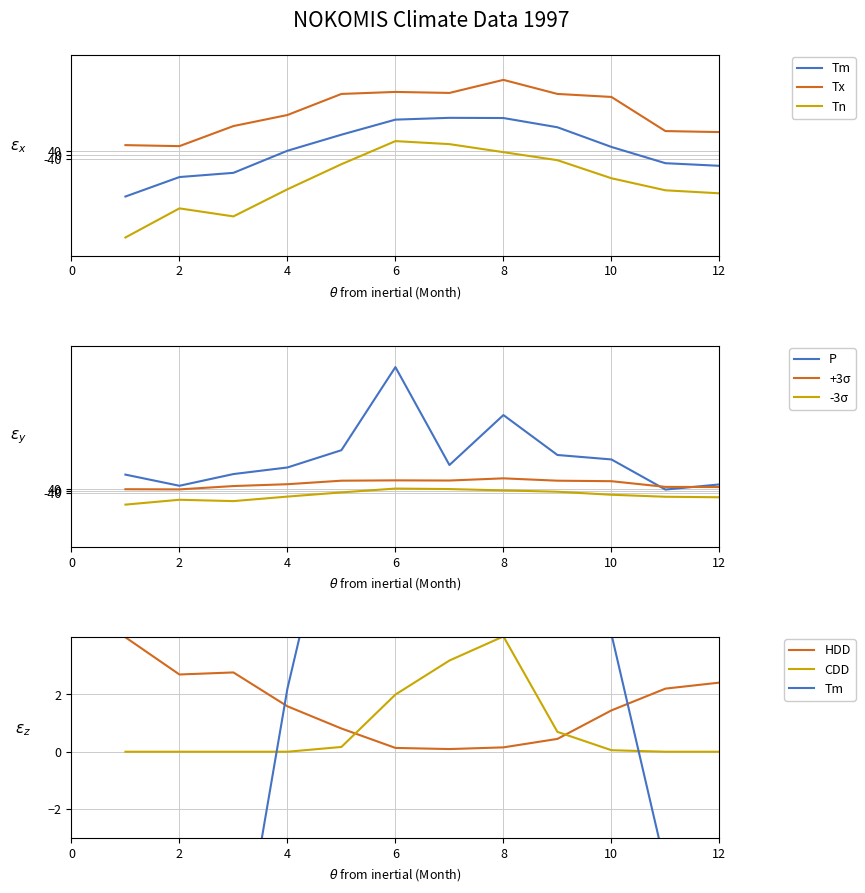

How many positive values does the Tn series have?

3